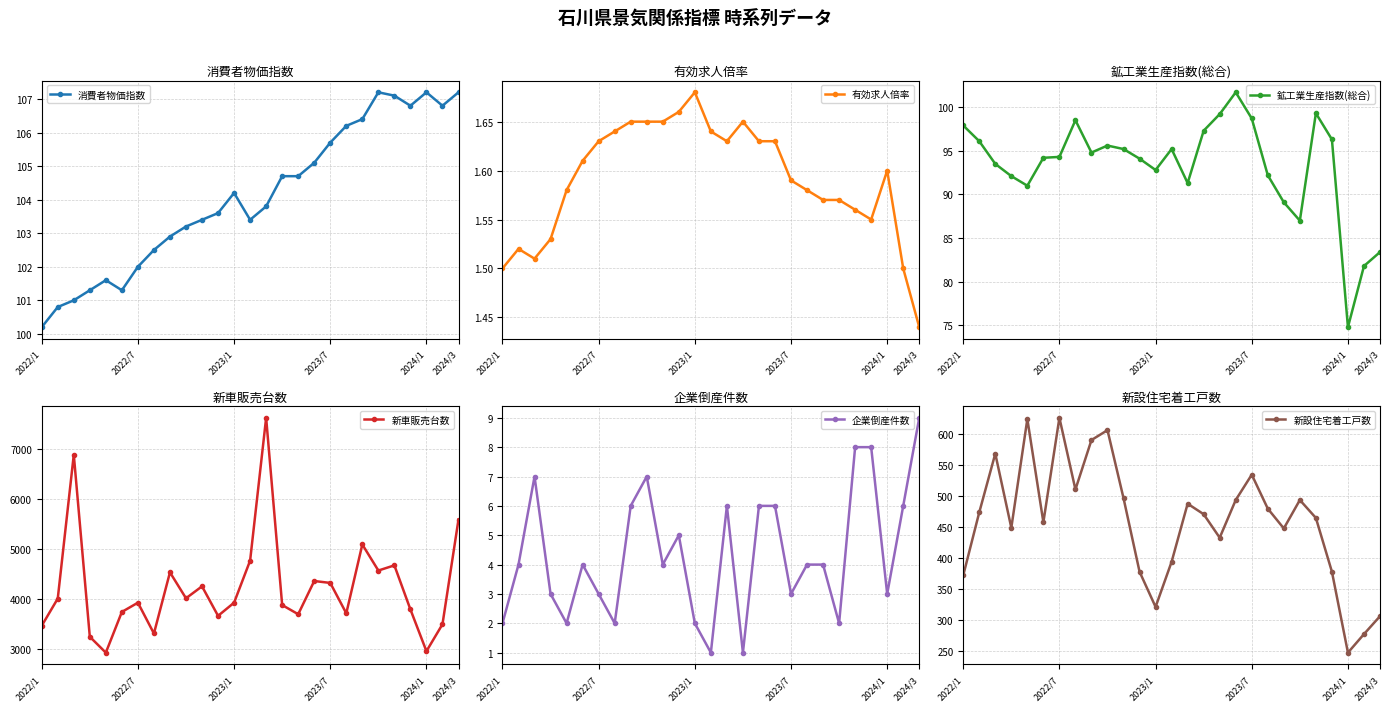

What is the value of the 鉱工業生産指数(総合) point at the 1st from the left?

97.9